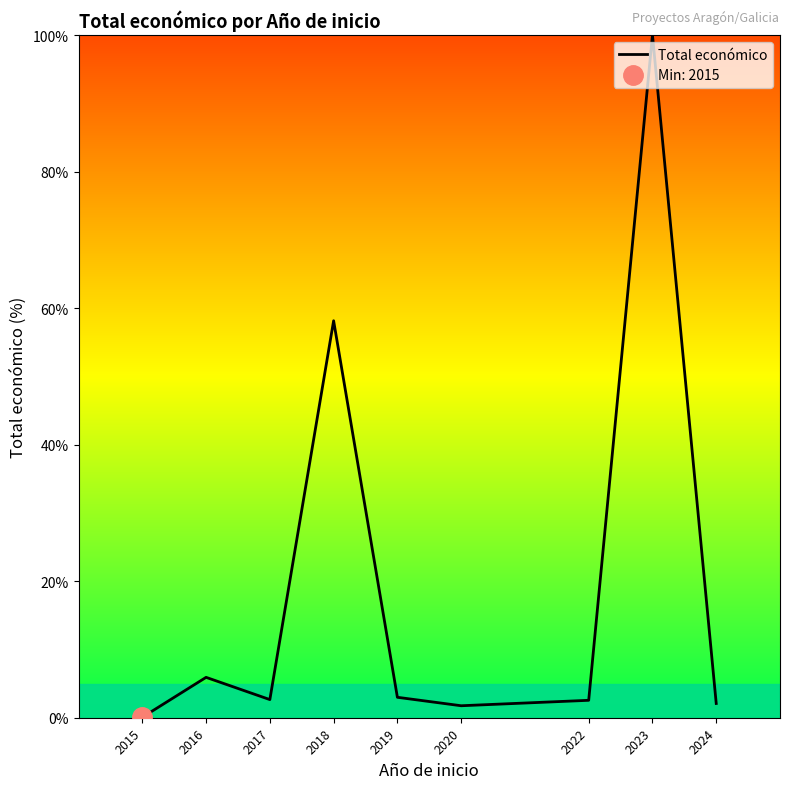

How many lines are shown in the chart?

1